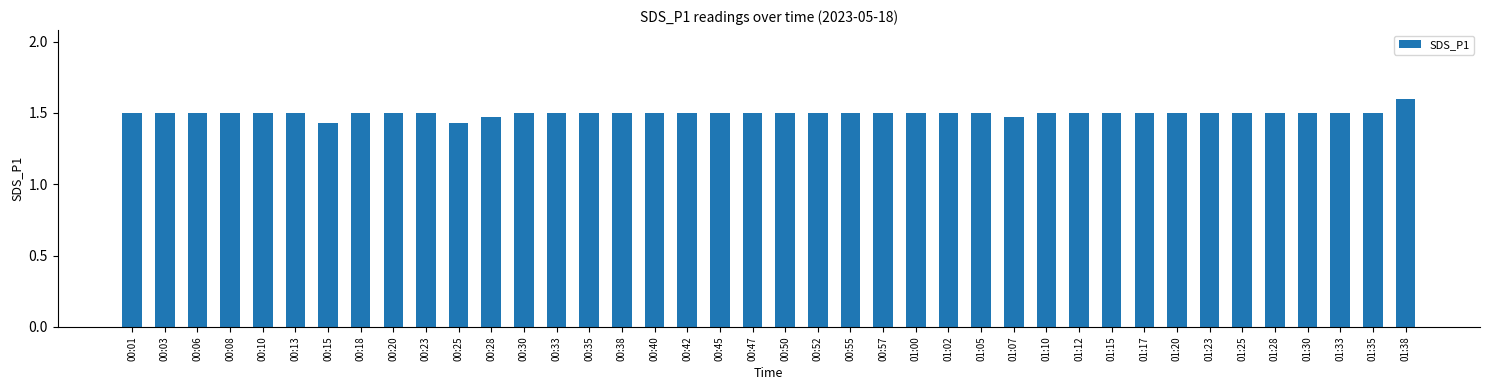

What is the change in value from 00:25 to 01:02?

+0.1